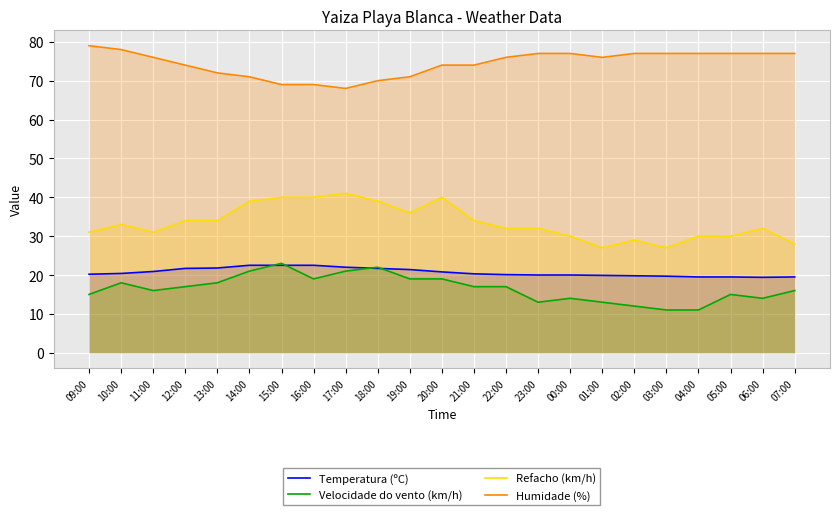

List the labels in order of Velocidade do vento (km/h) value, largest first.

15:00, 18:00, 14:00, 17:00, 16:00, 19:00, 20:00, 10:00, 13:00, 12:00, 21:00, 22:00, 11:00, 07:00, 09:00, 05:00, 00:00, 06:00, 23:00, 01:00, 02:00, 03:00, 04:00